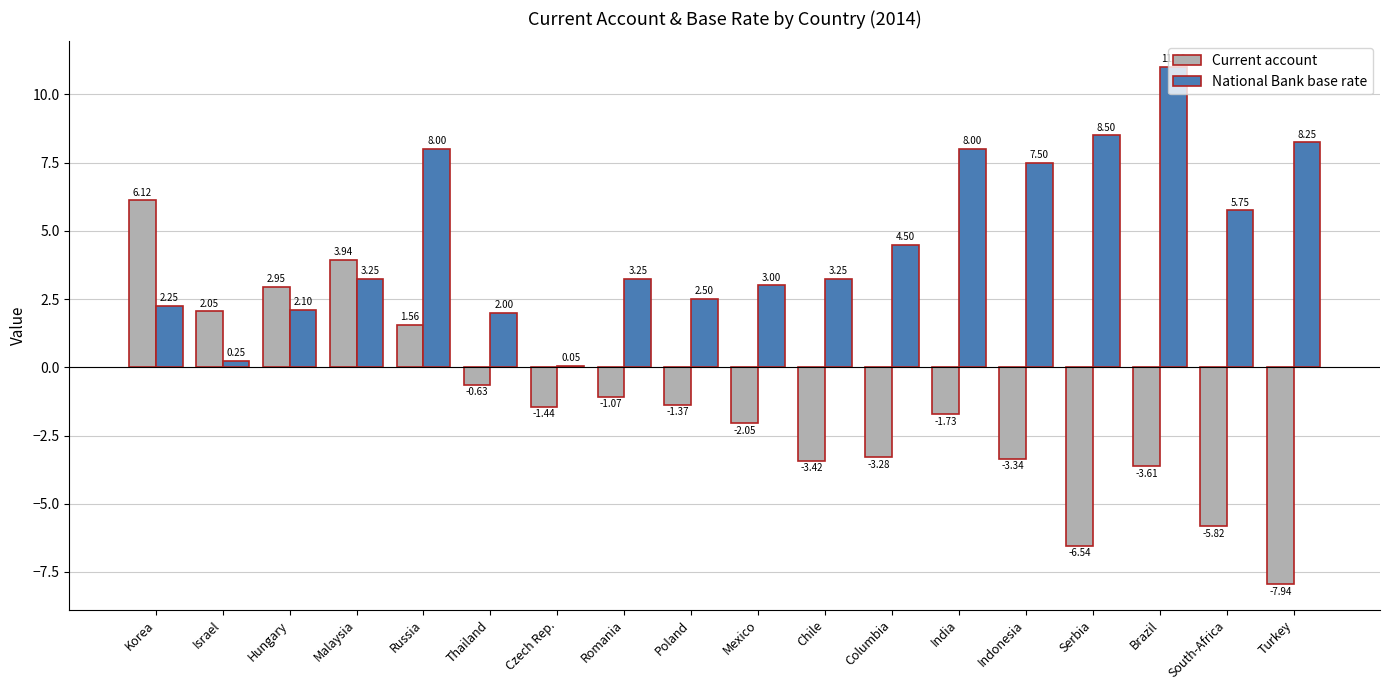

Where is National Bank base rate nearest to the value 5?

Columbia